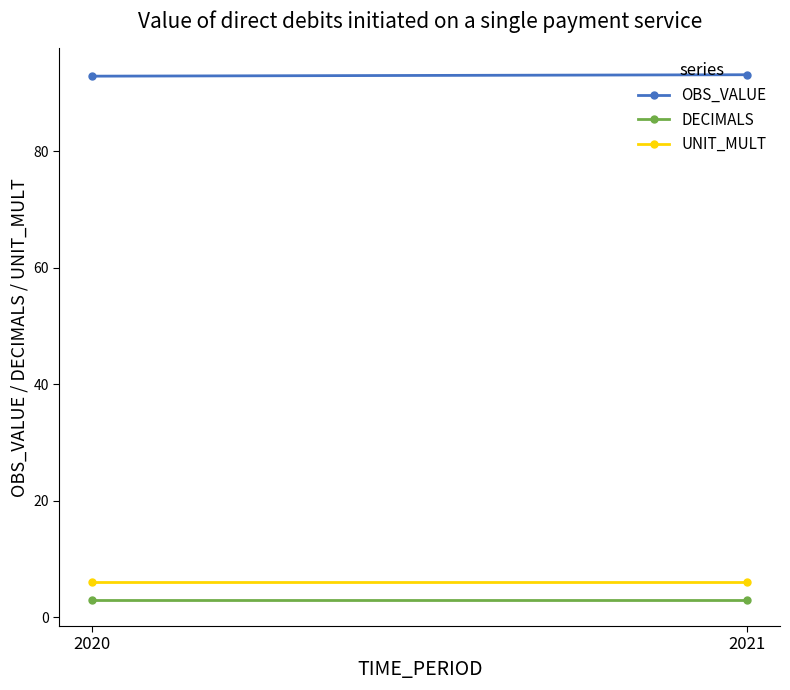

The DECIMALS series shows 3.0 at 2020. True or false?

True